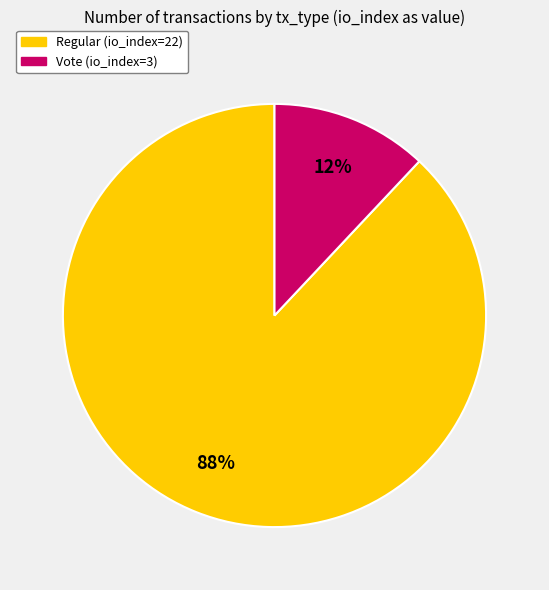

Rank the categories by value from lowest to highest.

Vote (io_index=3), Regular (io_index=22)